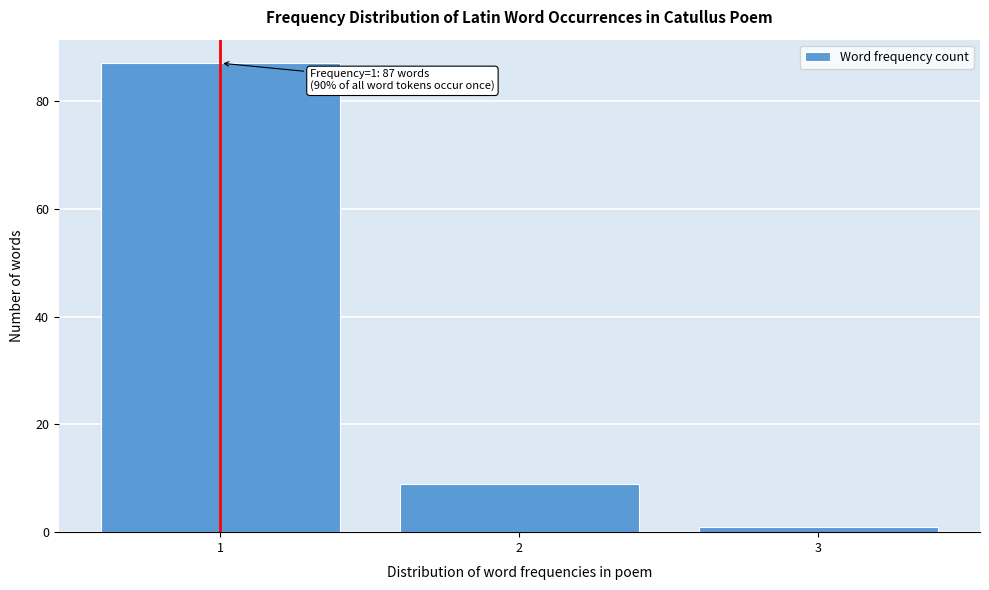

Reading left to right, extract all data points from this chart.

87	9	1